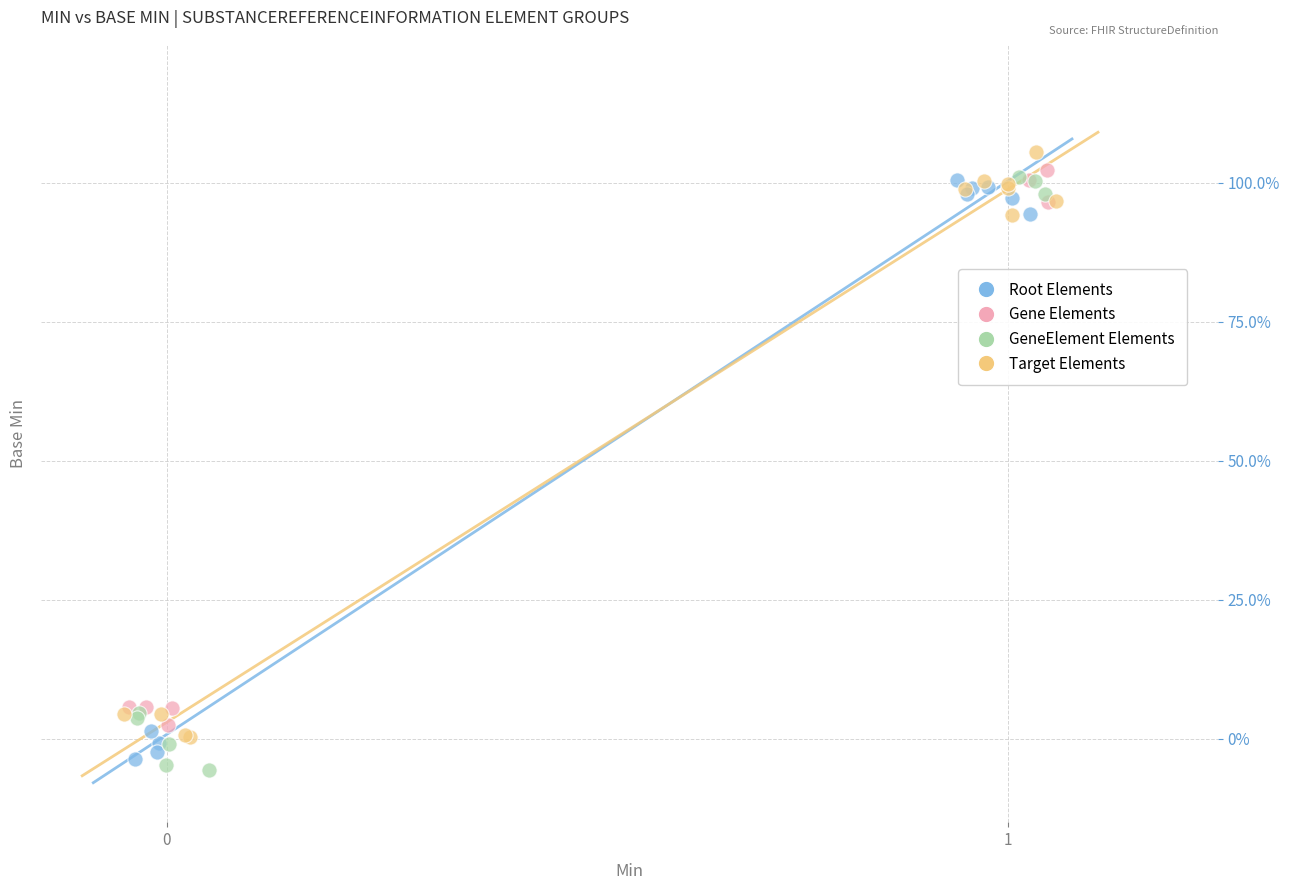

What are all the series names shown in the legend?

Root Elements, Gene Elements, GeneElement Elements, Target Elements